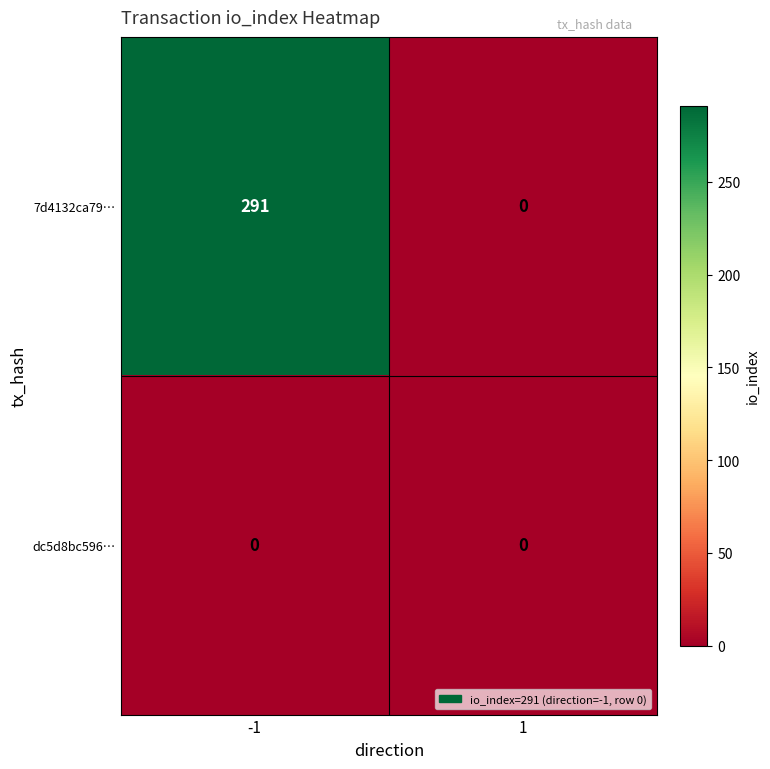

Rank the series at -1 from lowest to highest value.

dc5d8bc596…, 7d4132ca79…